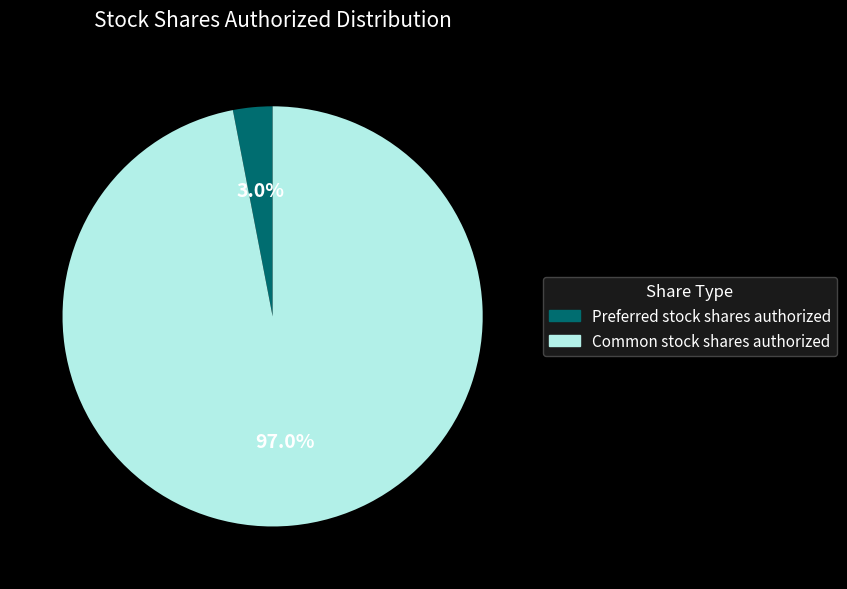

How many segments does this pie chart have?

2